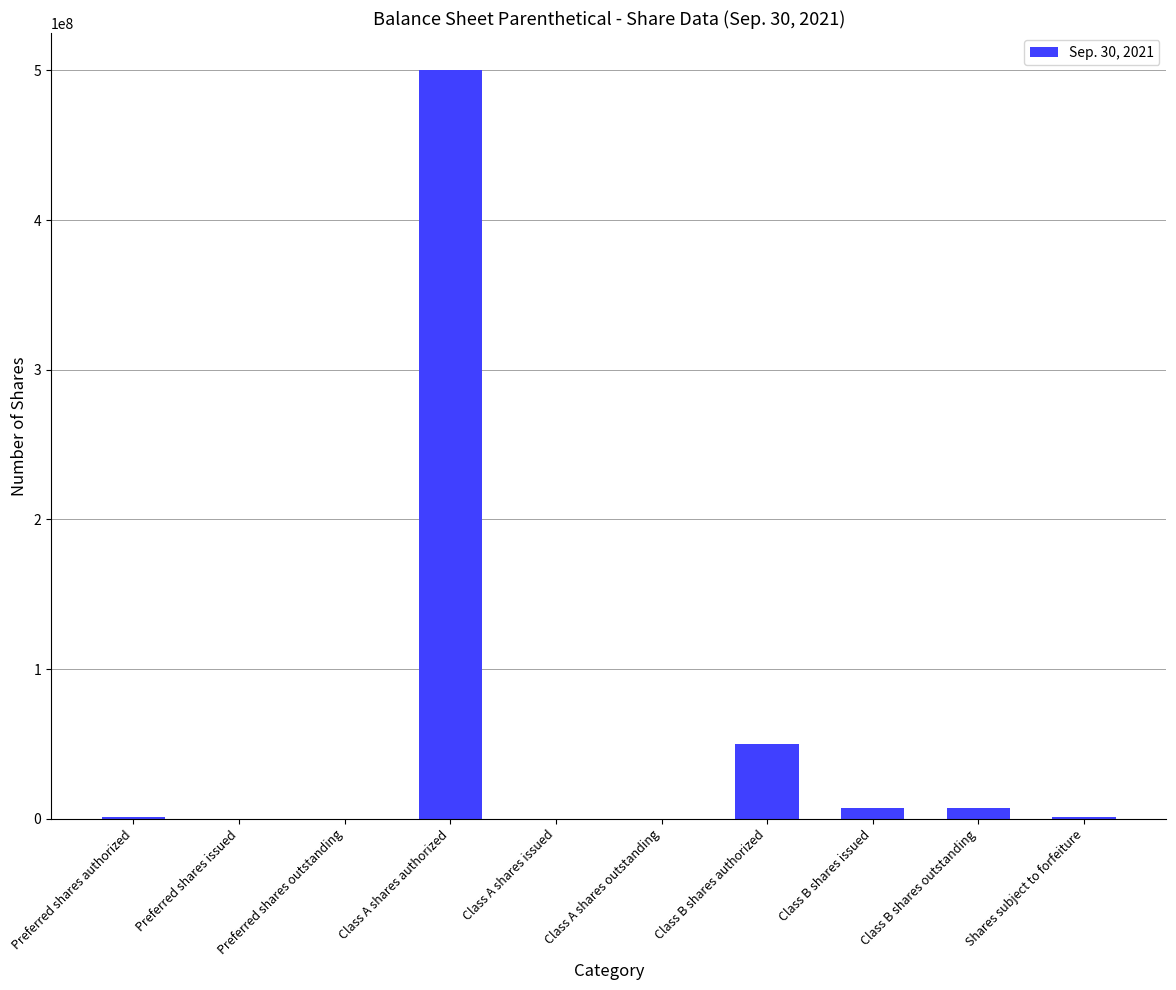

What is the sum of all values?

566312500